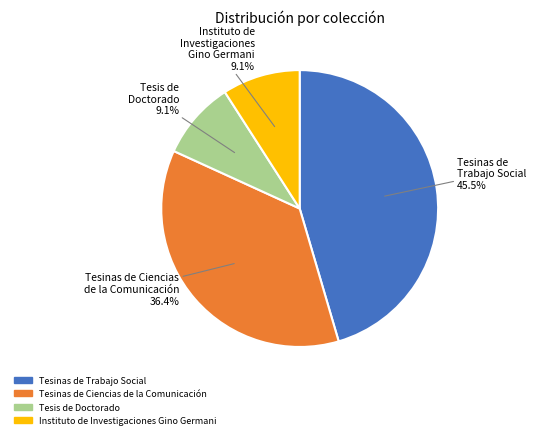

Is there a majority slice in this chart?

No